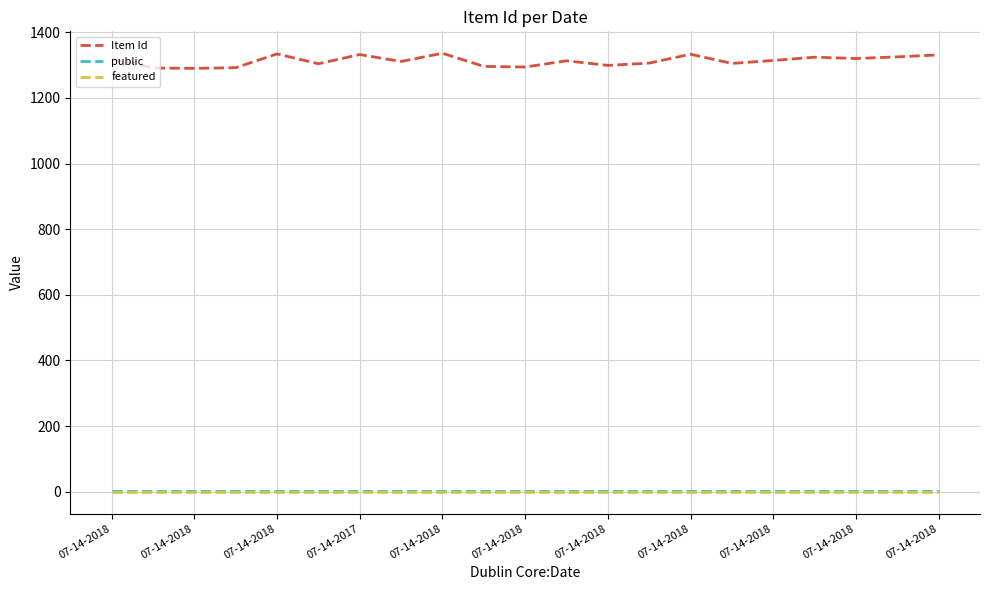

What is the minimum value for Item Id?

1290